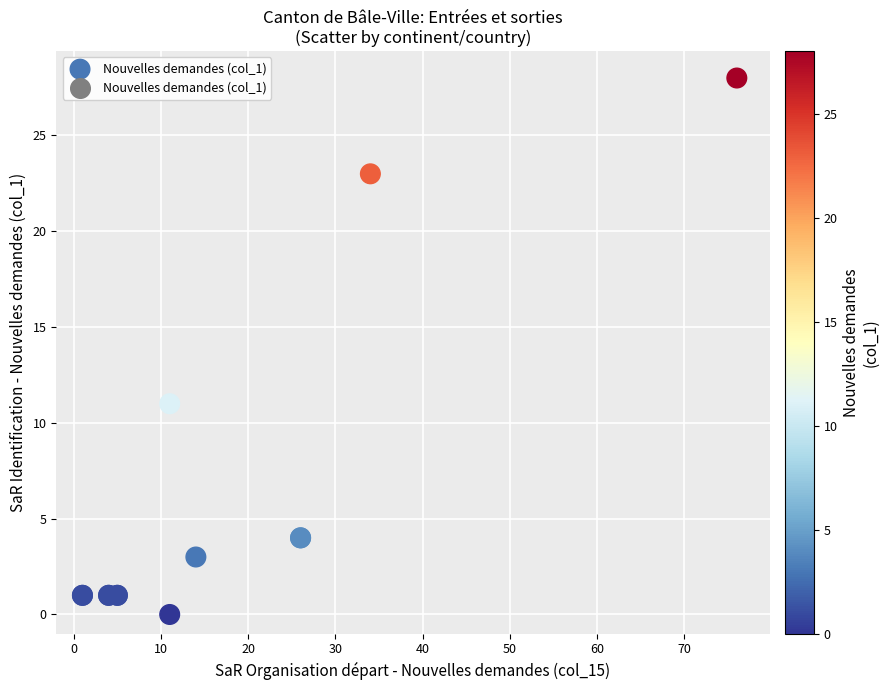

What Y value in the scatter plot is closest to 14?

11